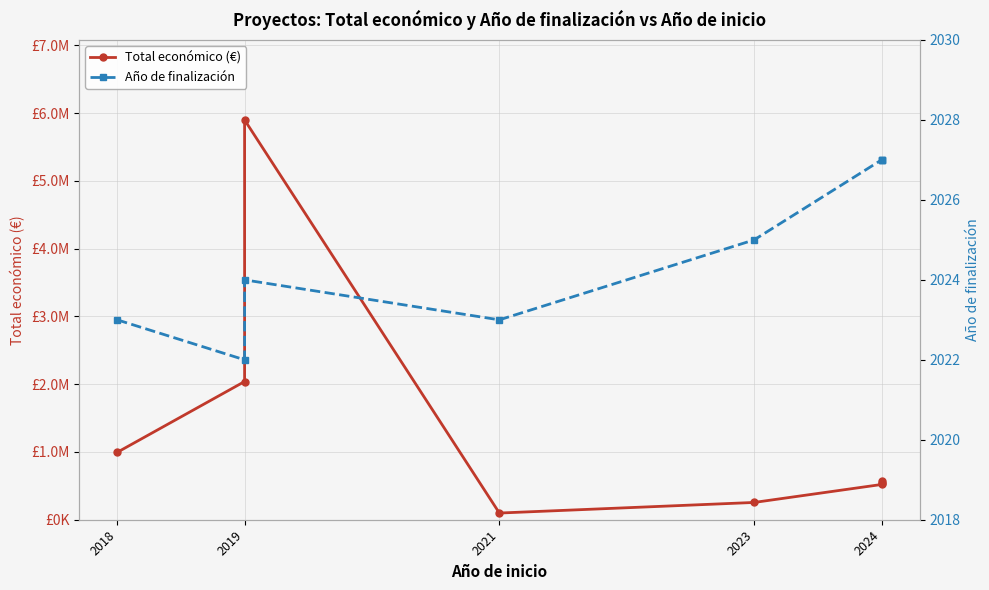

In Año de finalización, how many points are lower than both neighbors (excluding endpoints)?

2